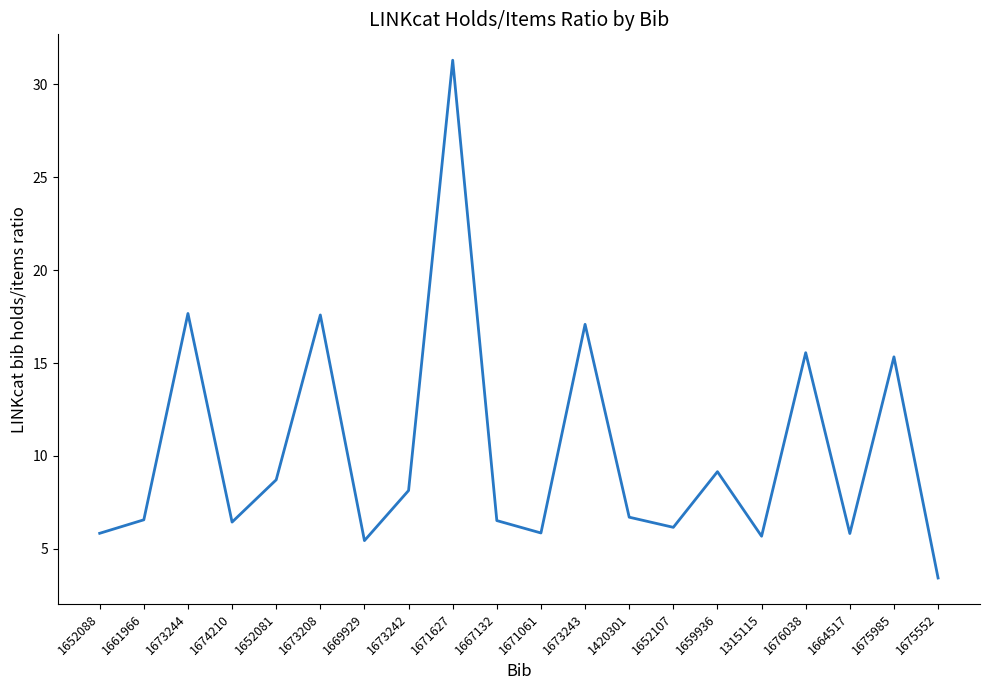

What position from the right is 1664517?

3